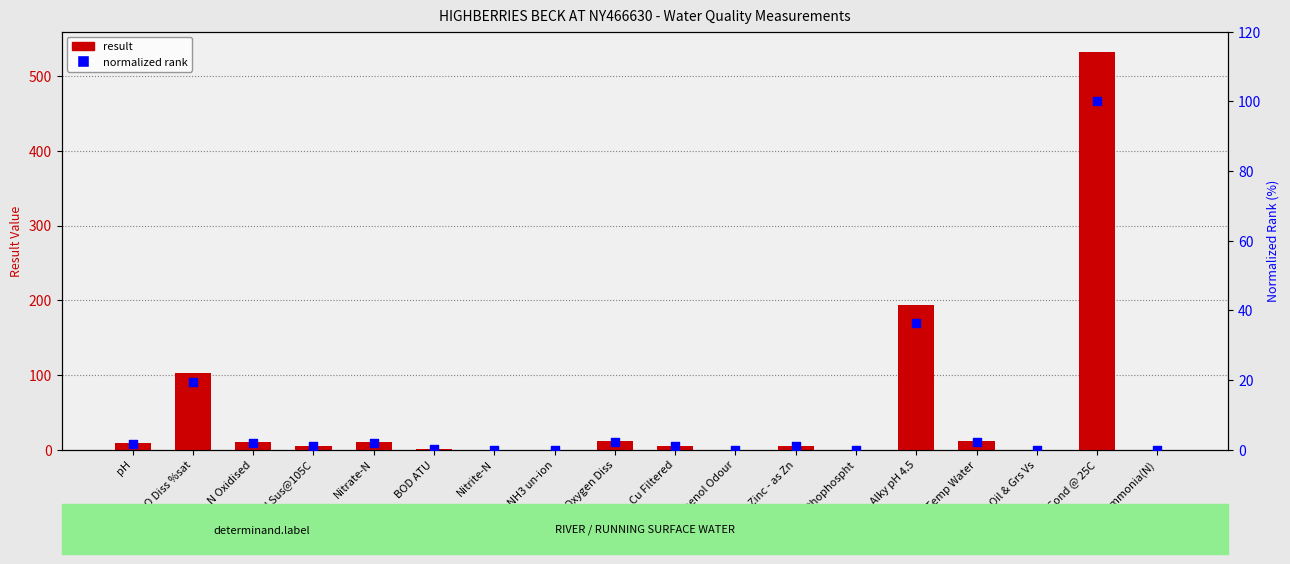

At how many categories does at least one series exceed 209?

1